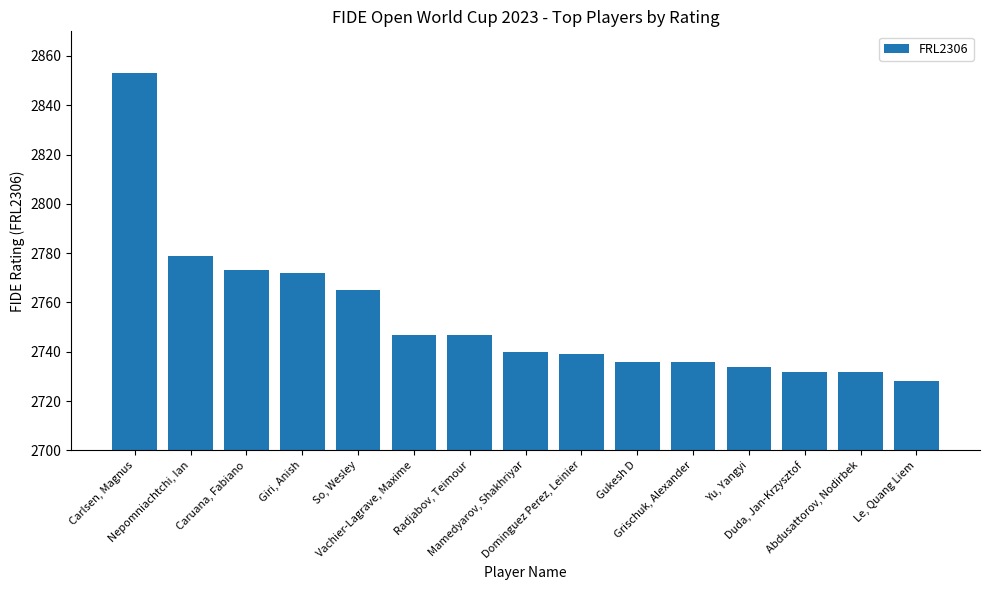

What is the difference between the second highest and second lowest values?

47